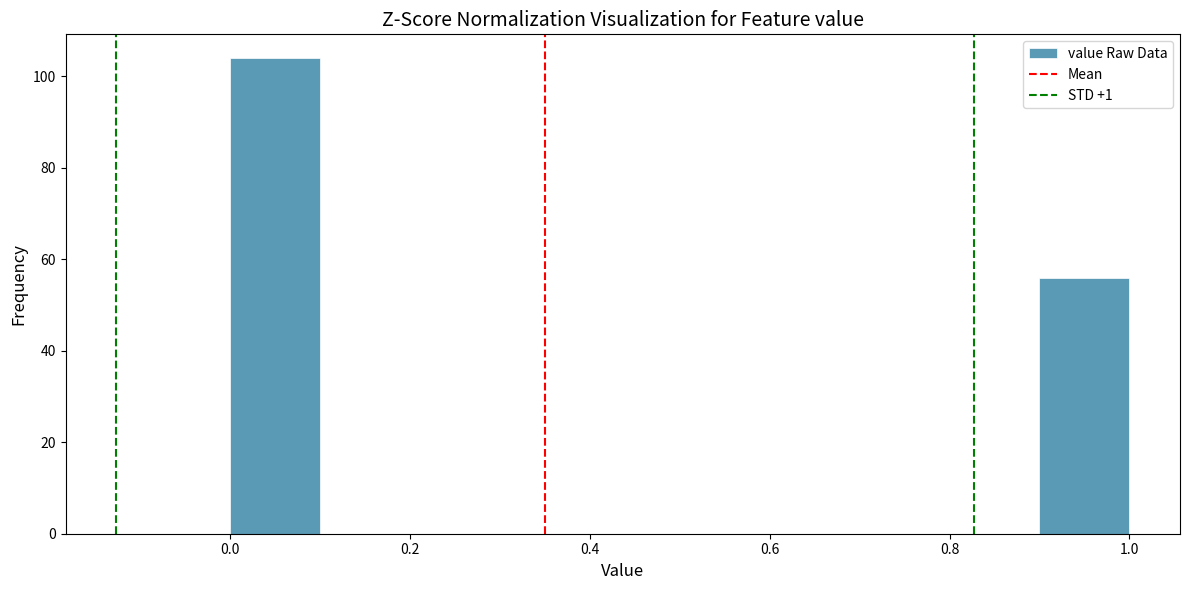

Reading left to right, transcribe this chart: for each bar, give the range it covers on the x-axis and its height. The values are not printed on the chart, so give them approximately, as read against the axis.

0.0 to 0.1: 104
0.1 to 0.2: 0
0.2 to 0.3: 0
0.3 to 0.4: 0
0.4 to 0.5: 0
0.5 to 0.6: 0
0.6 to 0.7: 0
0.7 to 0.8: 0
0.8 to 0.9: 0
0.9 to 1.0: 56